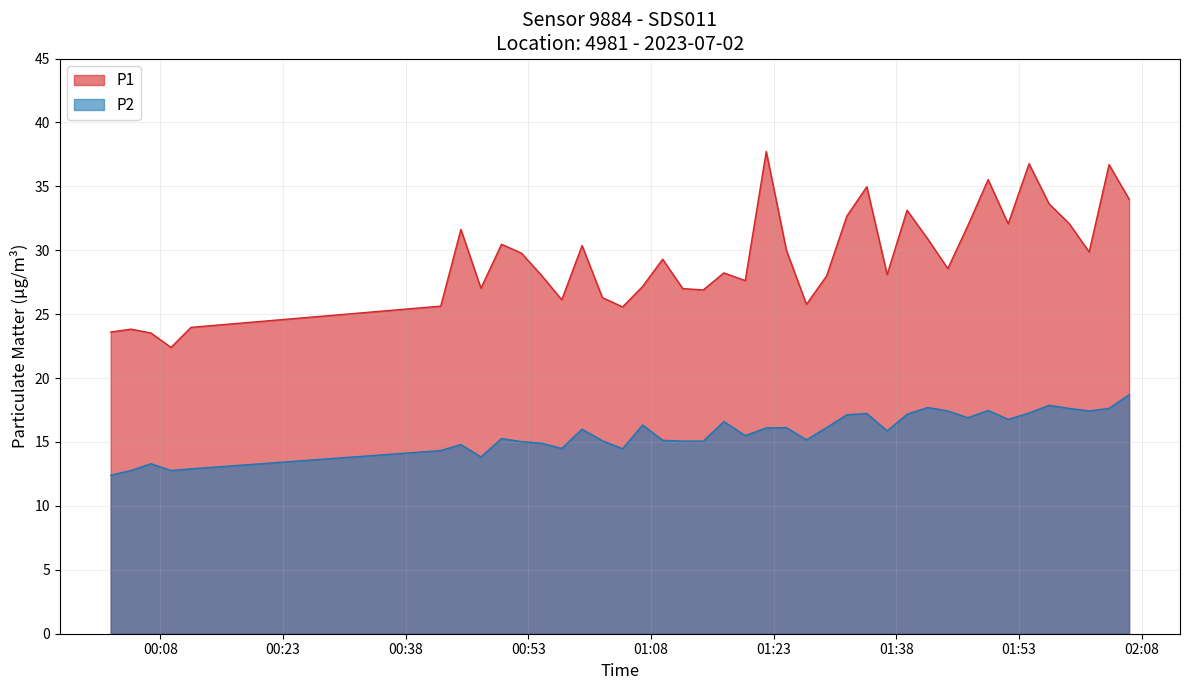

Reading left to right, extract all data points from this chart.

P1: 23.6	23.8	23.5	22.4	24.0	25.6	31.6	27.0	30.5	29.8	28.0	26.1	30.4	26.3	25.6	27.2	29.3	27.0	26.9	28.2	27.6	37.7	30.0	25.8	28.0	32.7	35.0	28.1	33.1	30.9	28.6	31.9	35.5	32.1	36.8	33.6	32.1	29.9	36.7	34.0
P2: 12.4	12.8	13.3	12.8	12.9	14.3	14.8	13.8	15.3	15.0	14.9	14.5	16.0	15.1	14.5	16.3	15.1	15.1	15.1	16.6	15.5	16.1	16.1	15.2	16.1	17.1	17.2	15.9	17.2	17.7	17.4	16.9	17.5	16.8	17.3	17.9	17.6	17.4	17.6	18.7